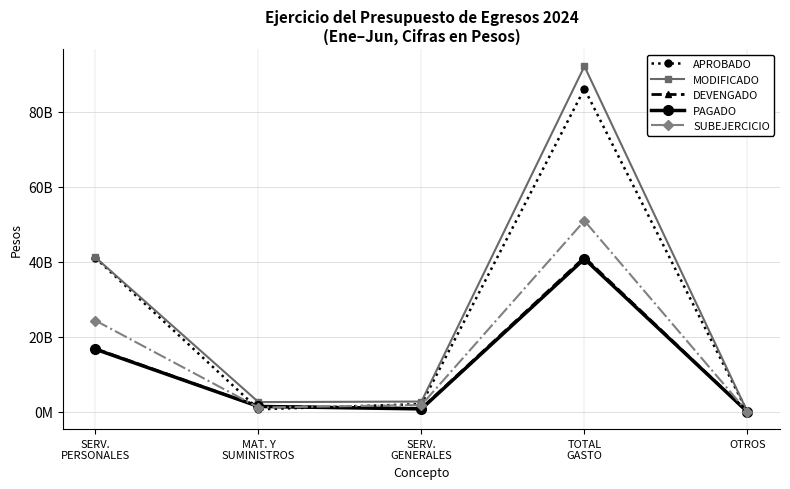

Where does the SUBEJERCICIO series first go above 1823068132?

SERV.
PERSONALES